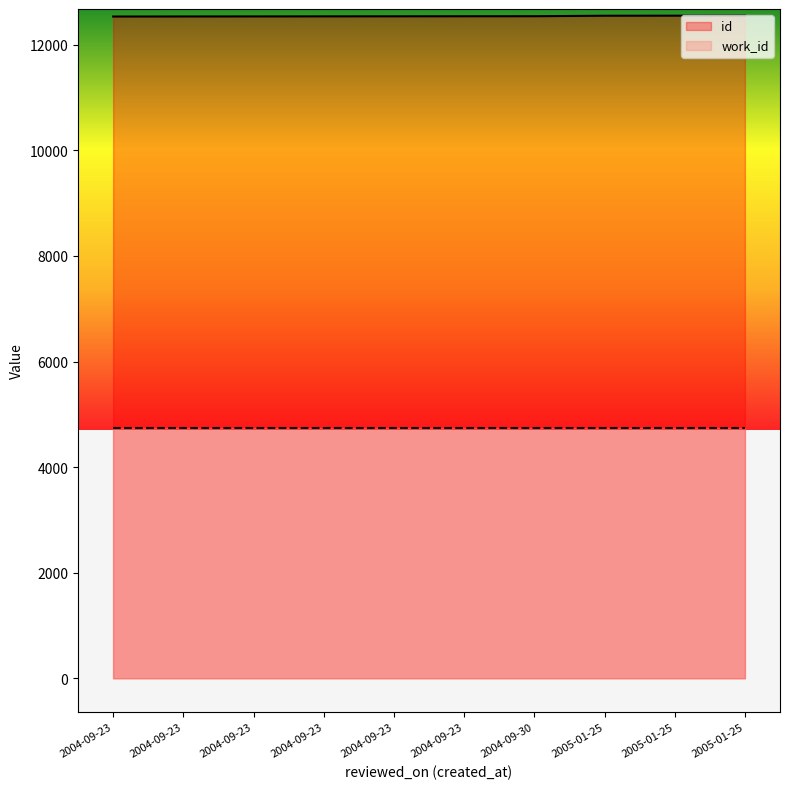

At which label is the value closest to 12541?

2004-09-30